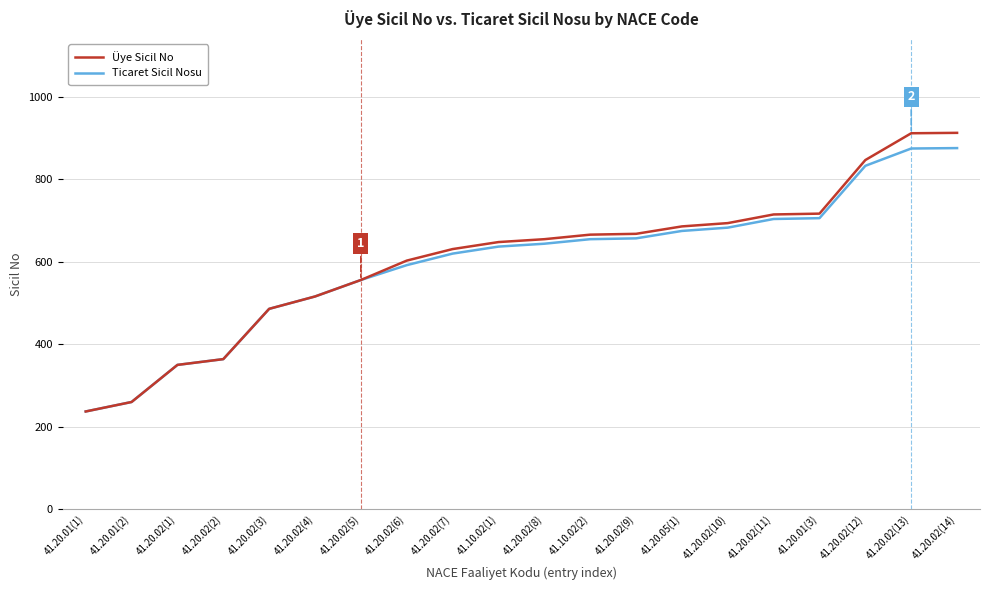

What is the minimum value shown in the chart?

237